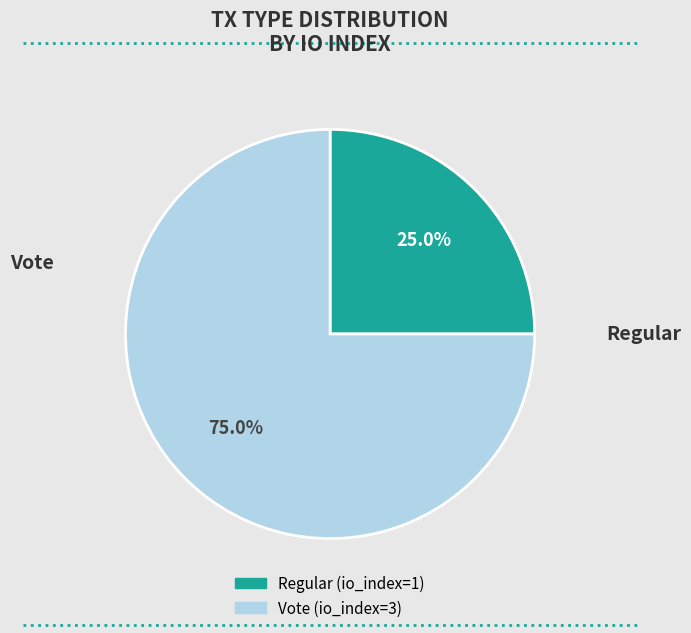

Rank the categories by value from lowest to highest.

Regular, Vote